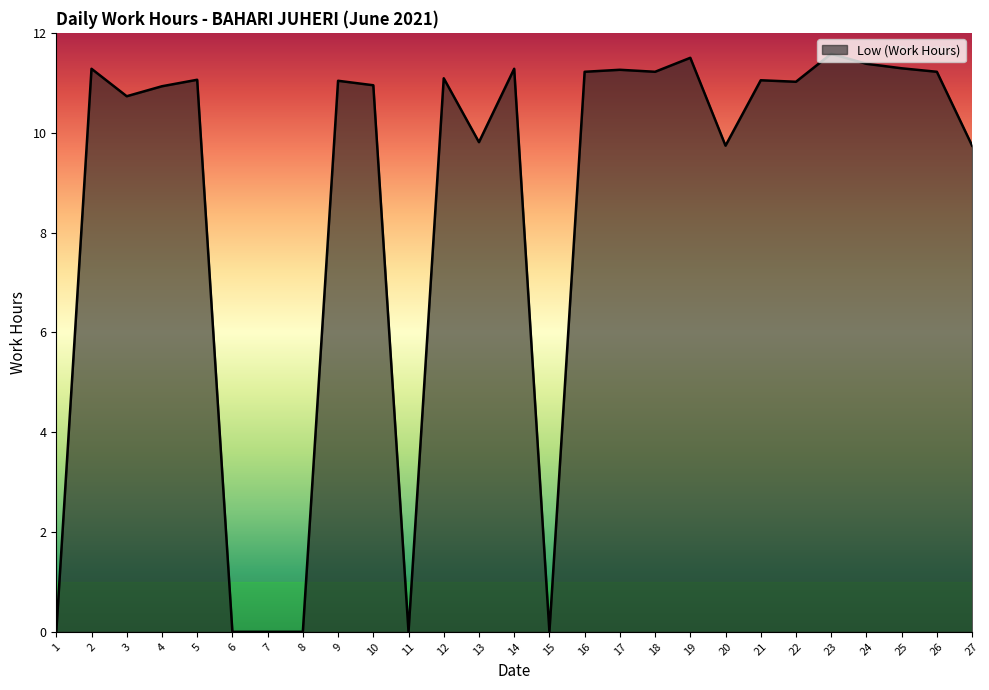

What is the average value?

8.5